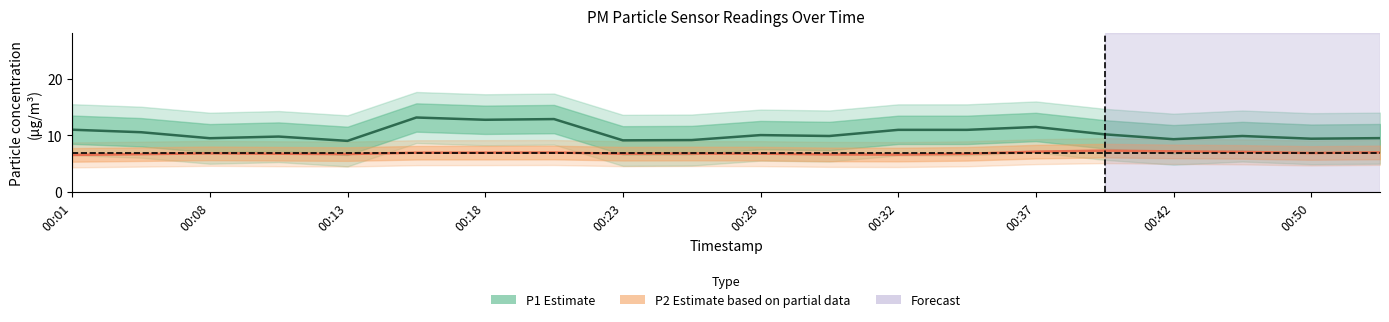

Reading right to left, list all the values displayed in this chart.

P1 (Estimate): 9.5	9.4	9.9	9.3	10.2	11.5	11.0	11.0	9.9	10.0	9.2	9.1	12.9	12.7	13.1	9.0	9.8	9.5	10.5	11.0
P2 (Estimate based on partial data): 7.0	6.9	7.1	7.2	7.3	7.1	6.7	6.6	6.6	6.8	6.8	6.8	7.0	6.9	6.9	6.7	6.8	6.8	6.7	6.5